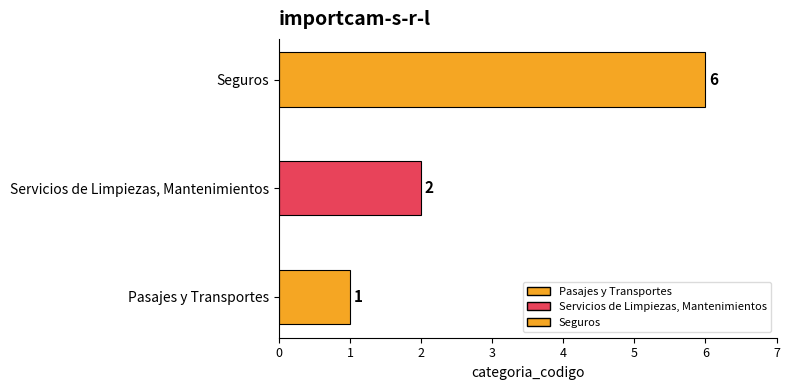

Rank the categories by value from highest to lowest.

Seguros, Servicios de Limpiezas, Mantenimientos, Pasajes y Transportes